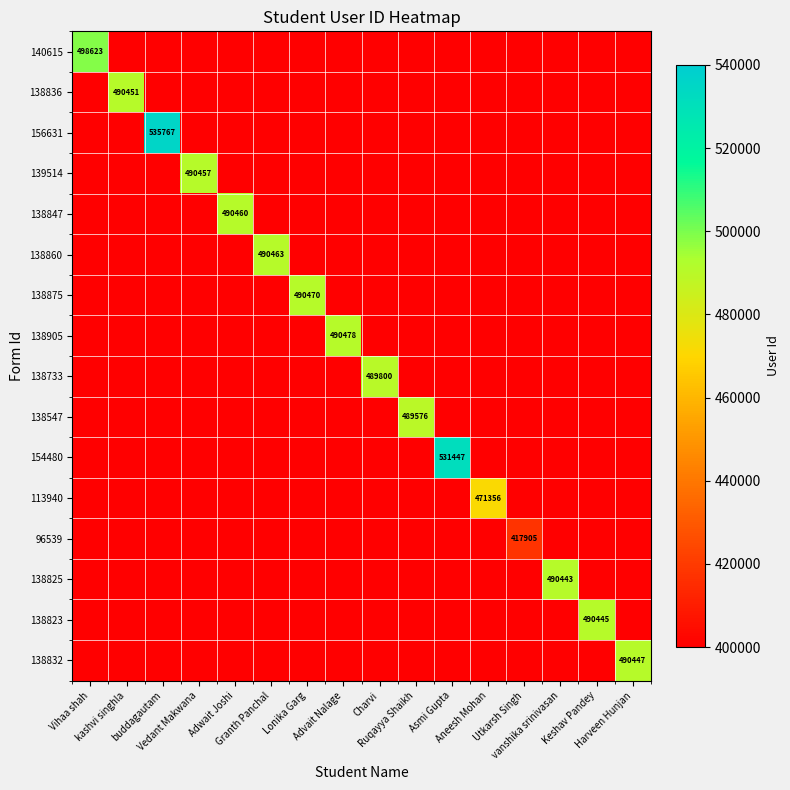

Is it true that 139514 equals 337027 at kashvi singhla?

False